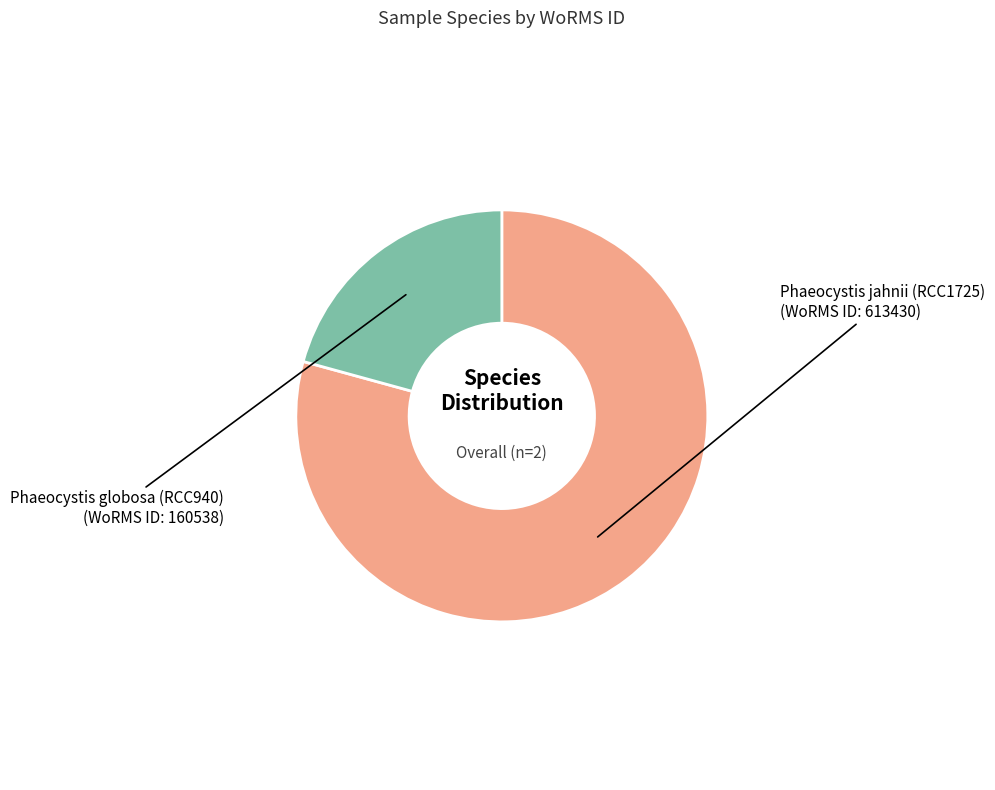

True or false: Phaeocystis jahnii (RCC1725) accounts for 79% of the total.

True